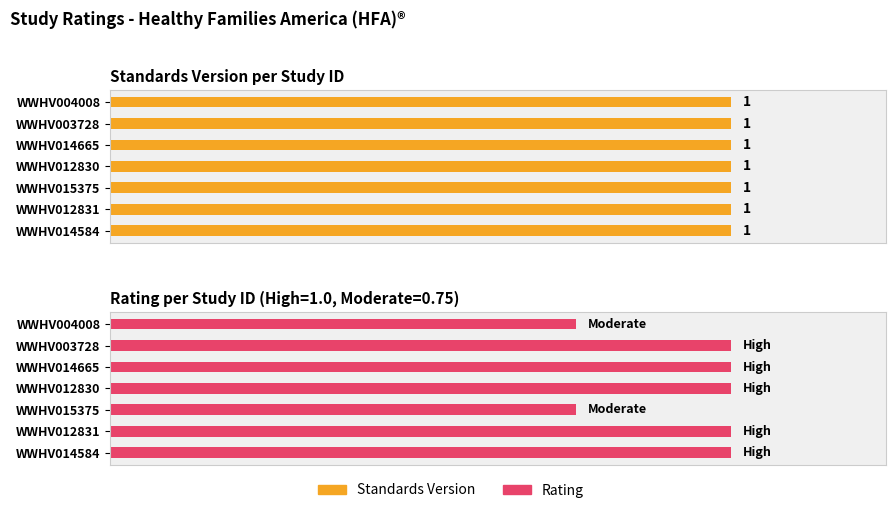

How many bars are there in each group?

2